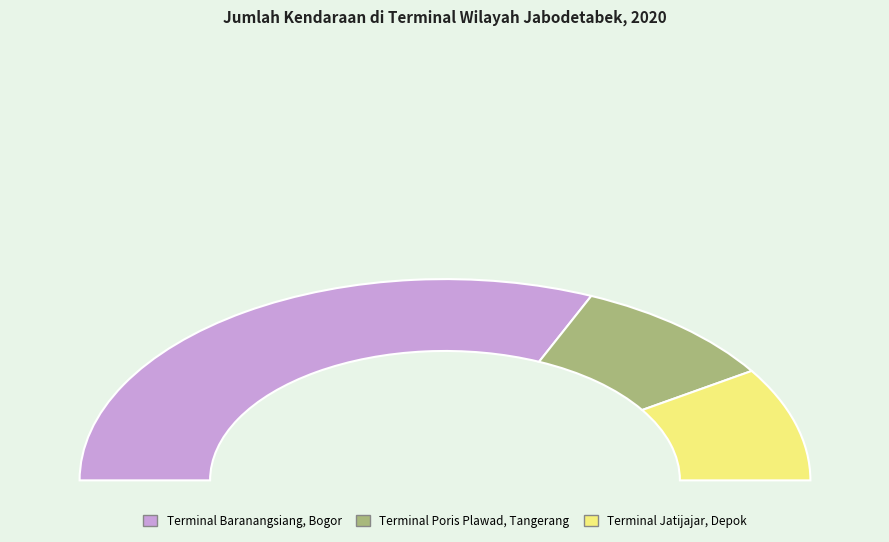

Is it true that Terminal Poris Plawad, Tangerang is 12% of the pie?

False